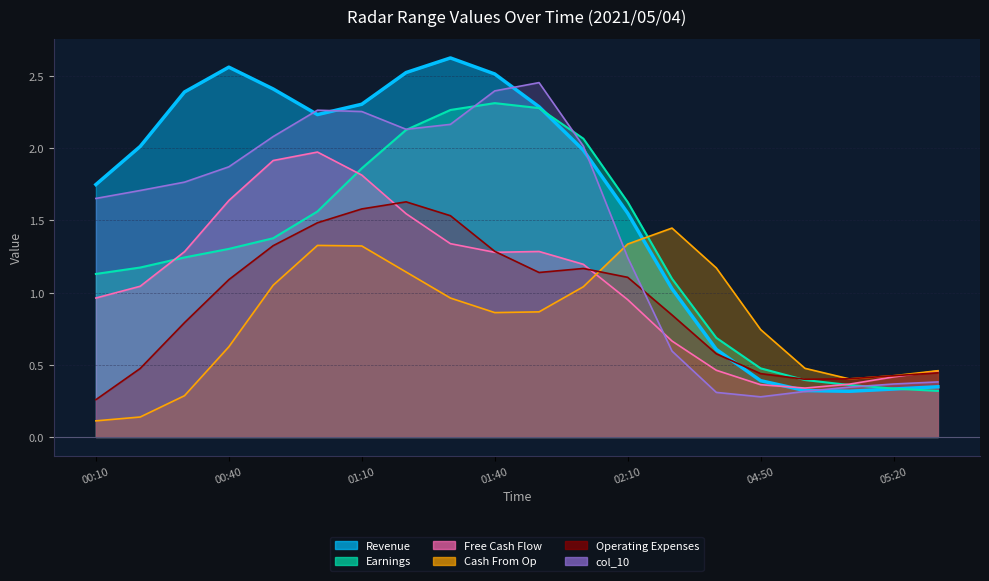

True or false: col_4 and col_11 cross at least once.

True